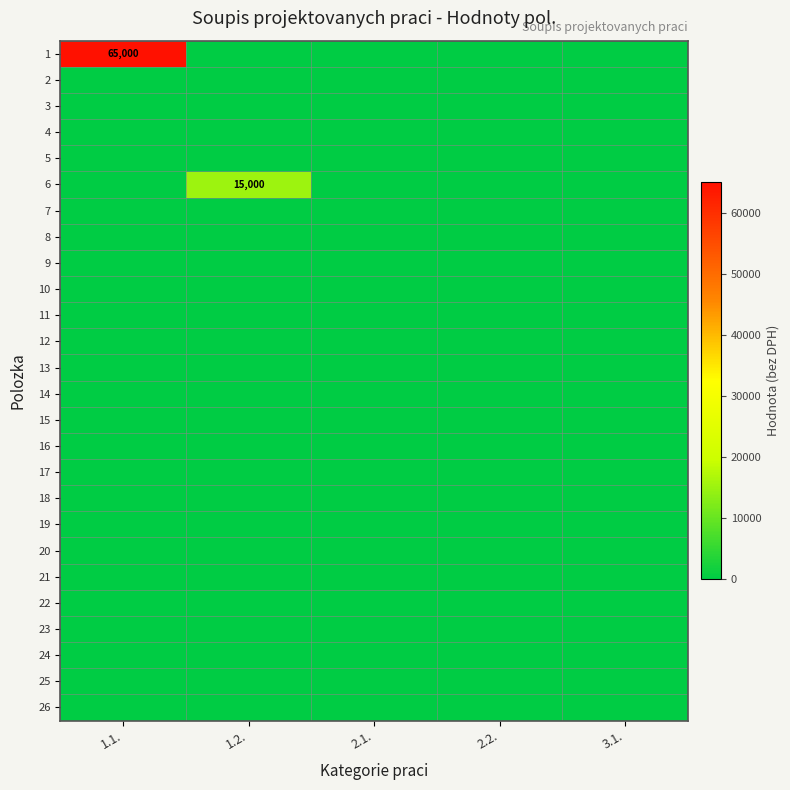

Between 1.2. and 2.1., which is larger?

1.2.